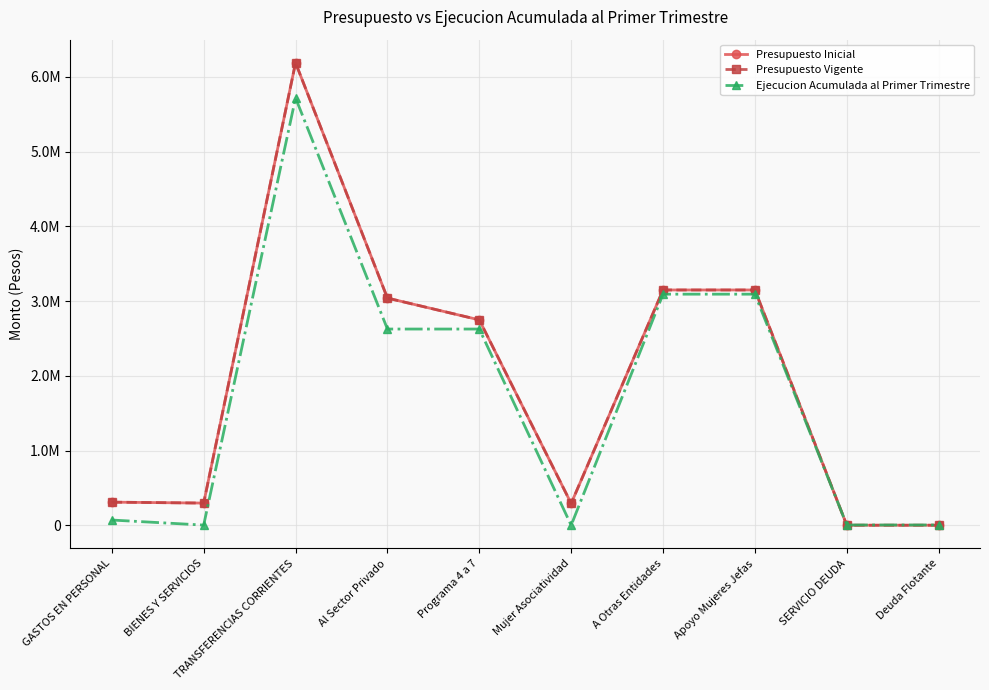

Is this an area chart (filled region under the line)?

No